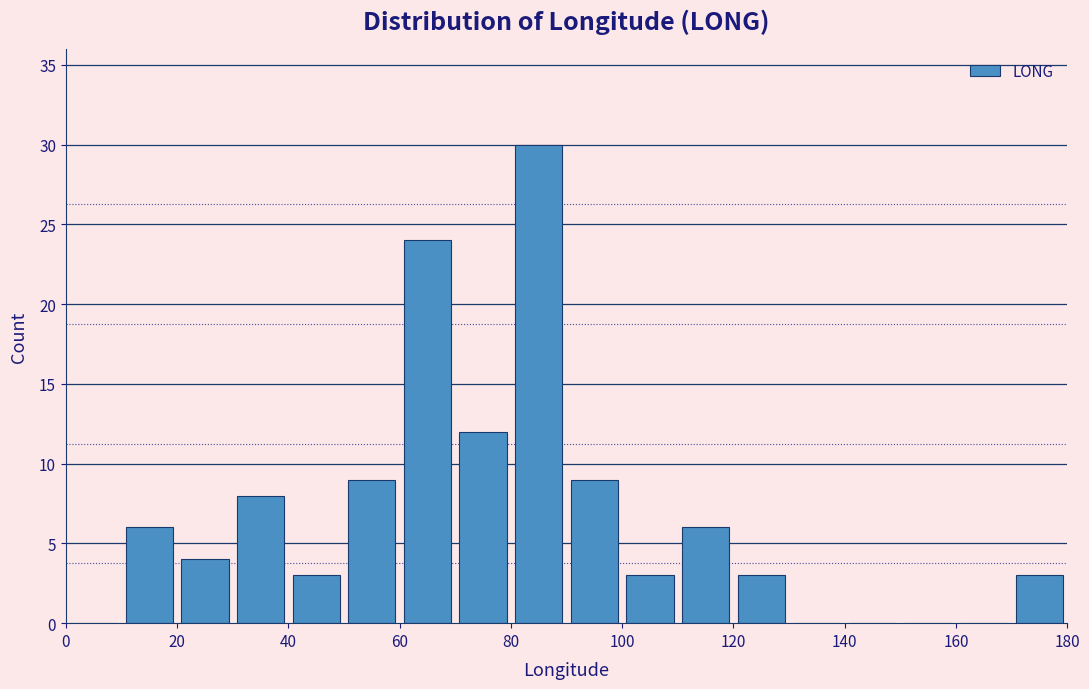

Over which range of the x-axis is the bar tallest?

80 to 90